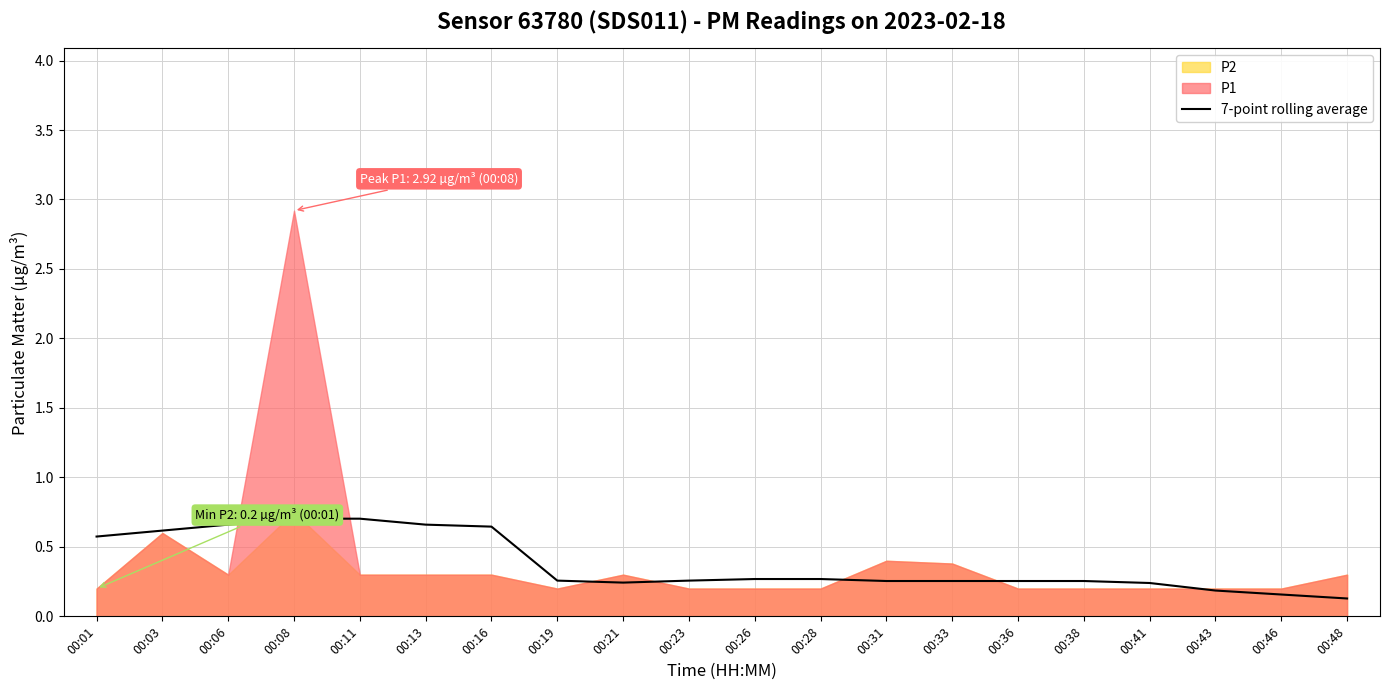

Where is the first local minimum?

00:21